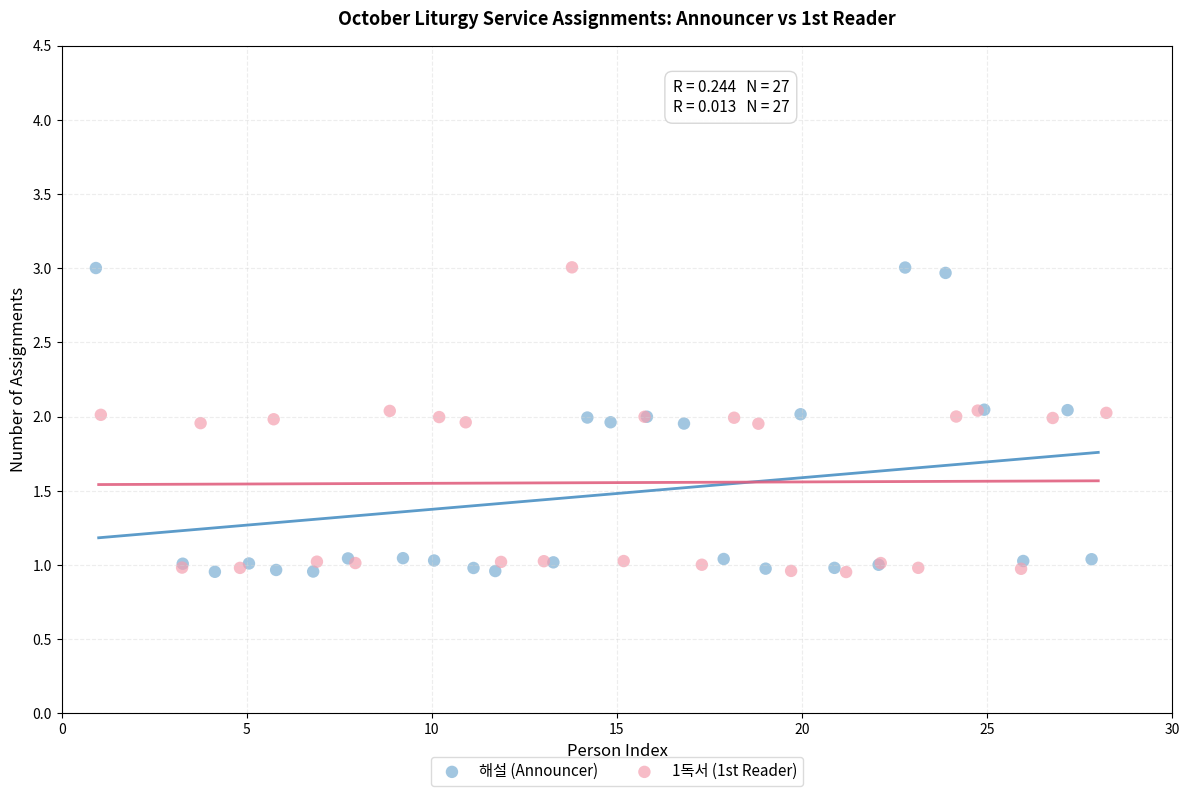

What are all the series names shown in the legend?

해설 (Announcer), 1독서 (1st Reader)